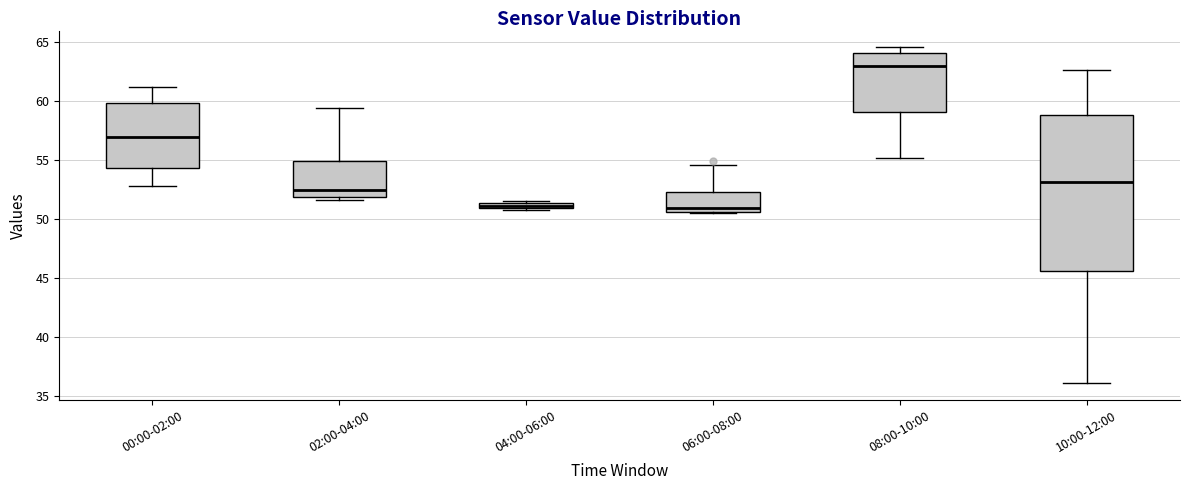

Which box is the tallest, from its lower edge to its upper edge?

10:00-12:00